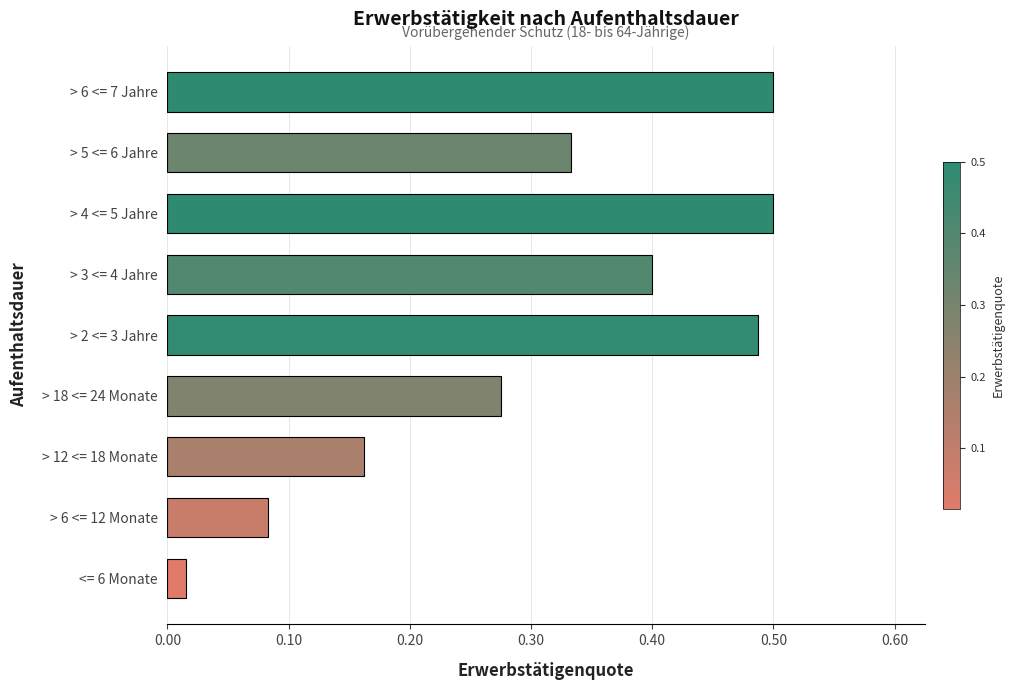

Between > 6 <= 12 Monate and > 2 <= 3 Jahre, which is larger?

> 2 <= 3 Jahre